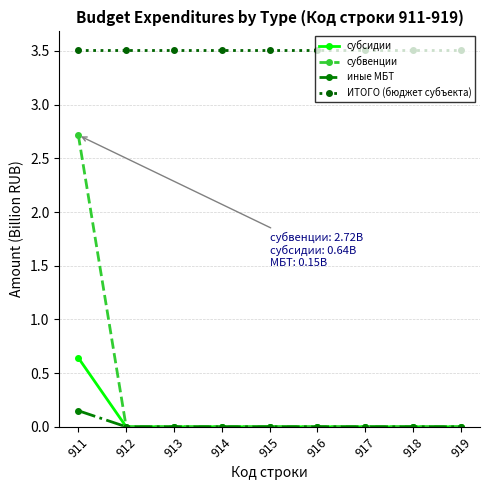

What is the highest value of the ИТОГО (бюджет субъекта) series?

3.5